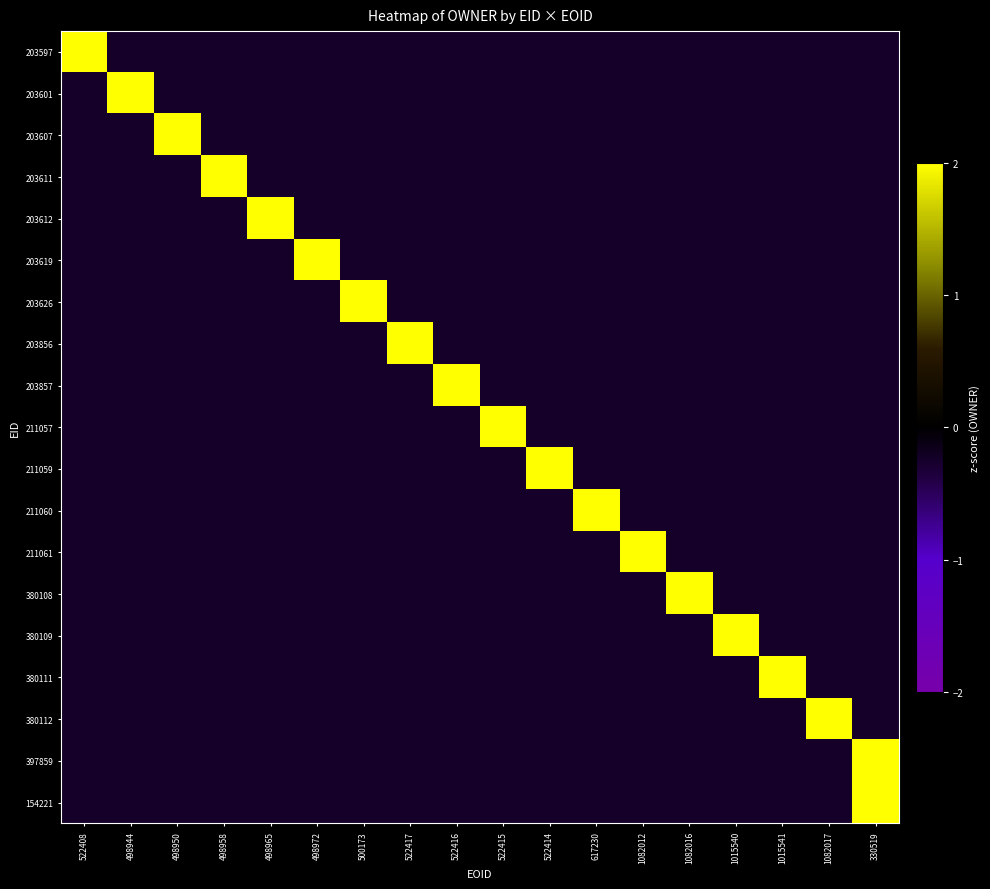

Which category has the lowest value across all series?

498944